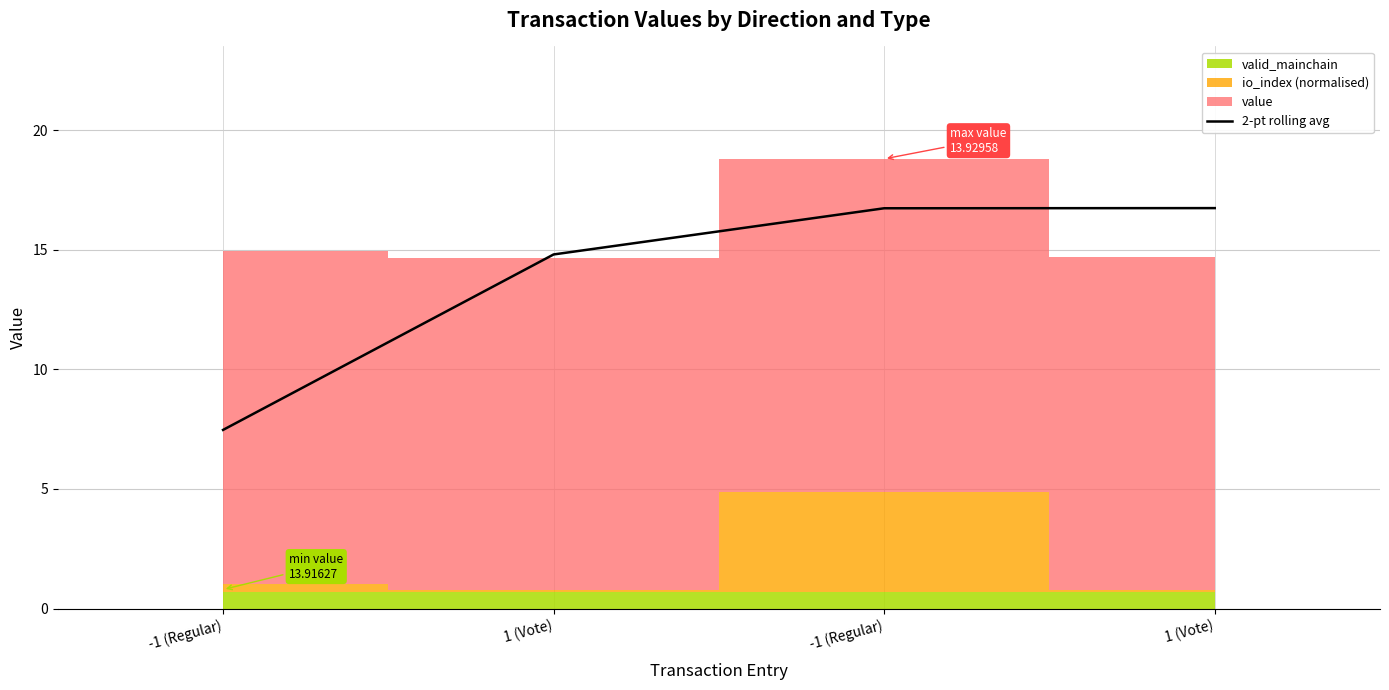

List the labels in order of value, smallest first.

-1 (Regular), 1 (Vote), -1 (Regular), 1 (Vote)